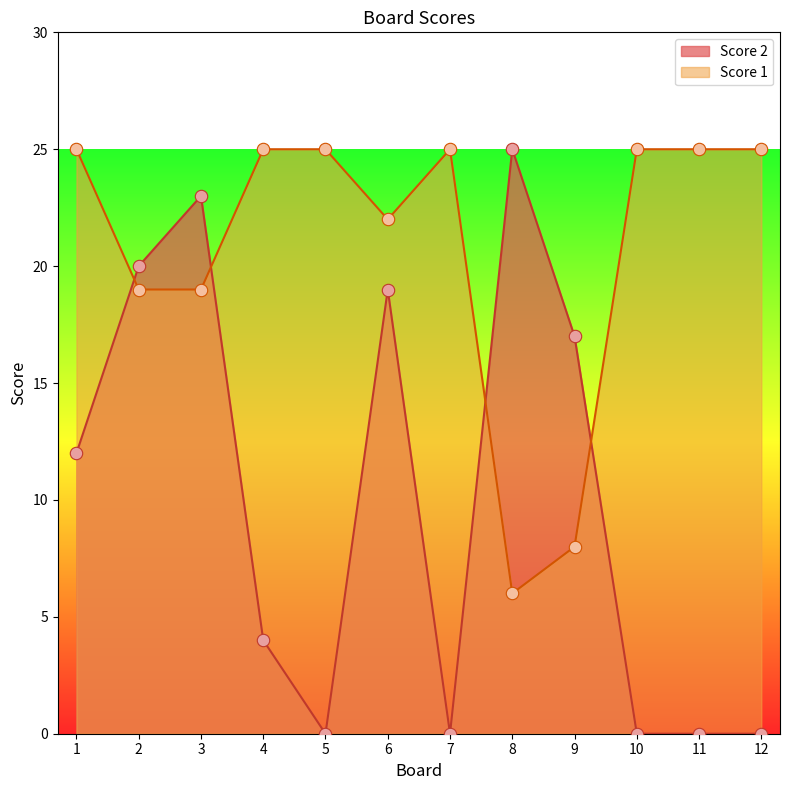

Which series has the largest Y range (max minus min)?

Score 2